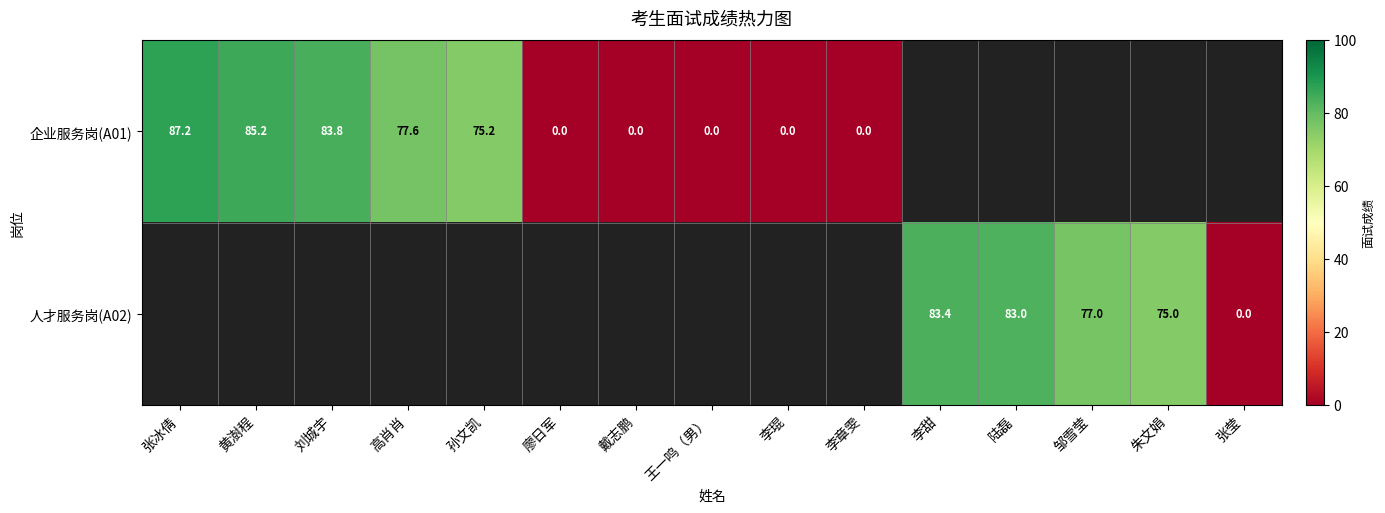

The 企业服务岗(A01) series shows 77.6 at 高肖肖. True or false?

True